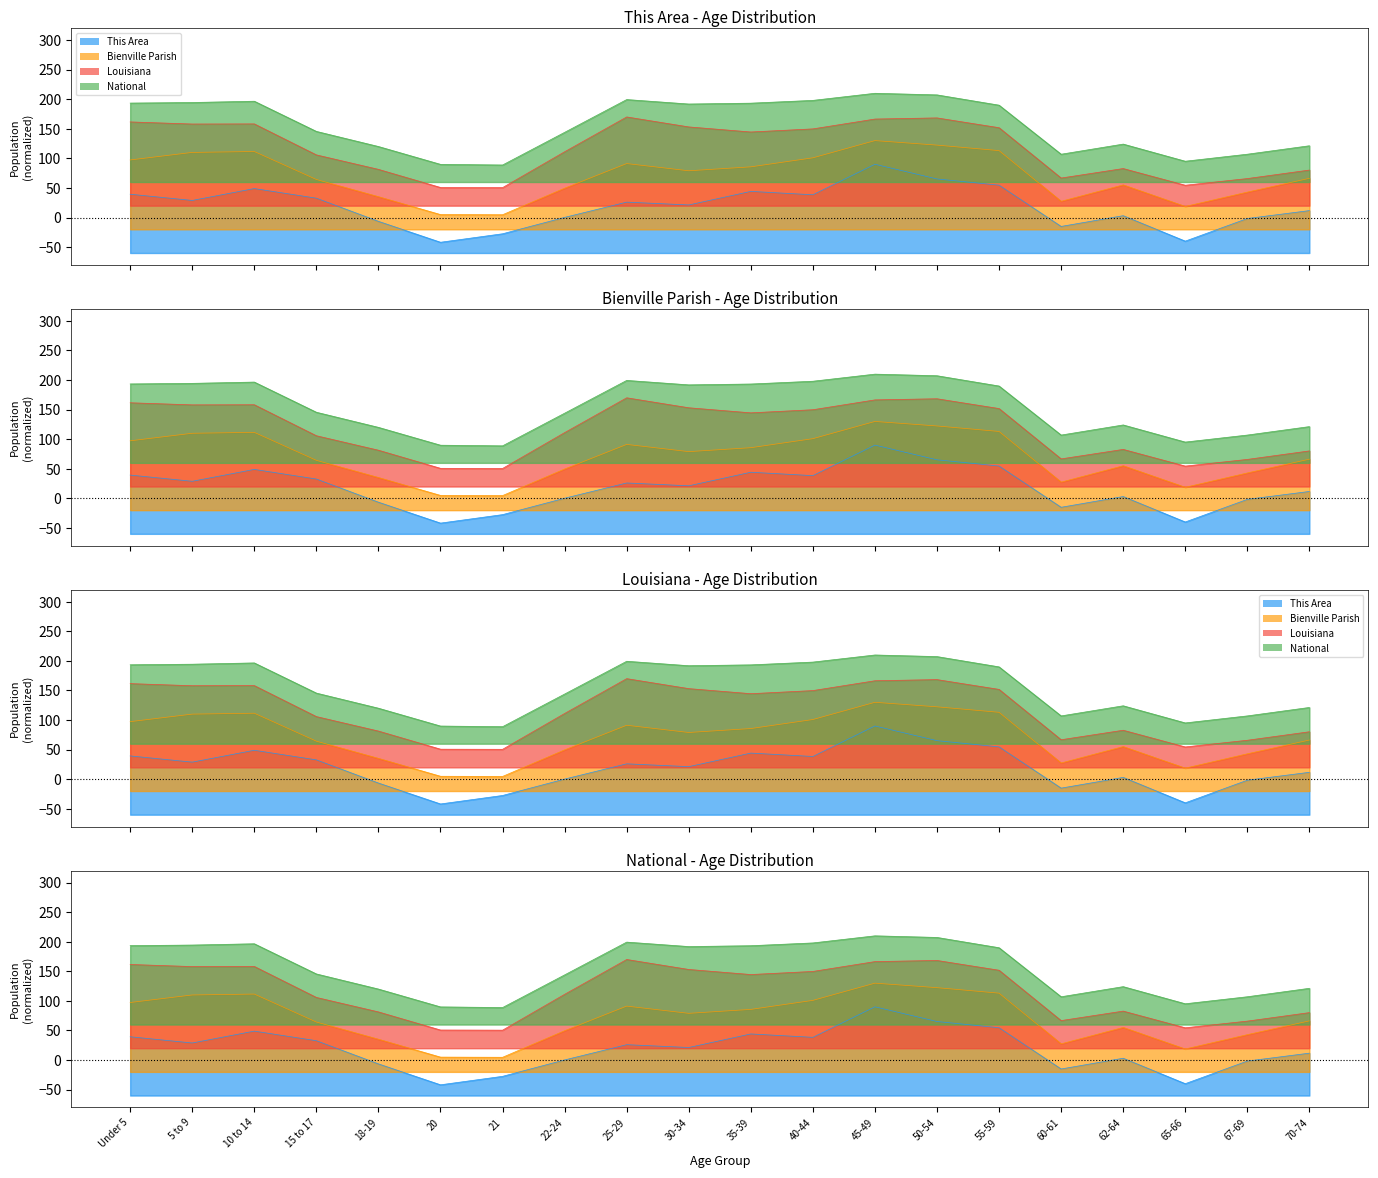

Which category has the lowest value in the Bienville Parish series?

21